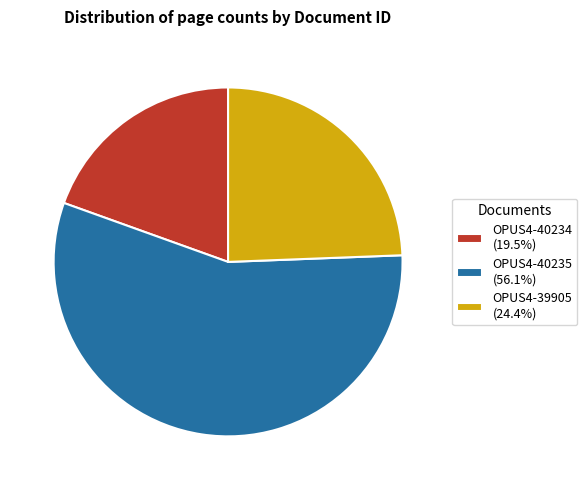

True or false: OPUS4-39905 accounts for 13% of the total.

False